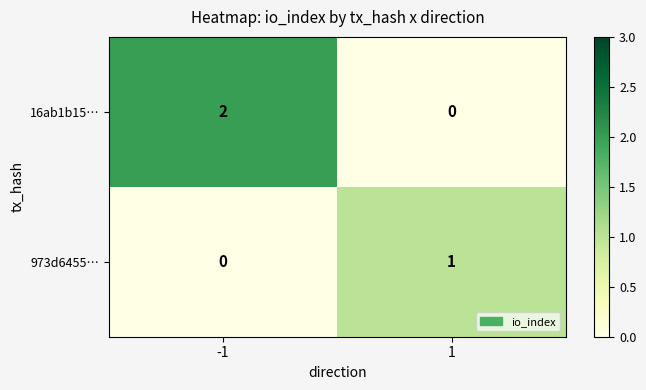

Is it true that 16ab1b15… equals 0 at 1?

True